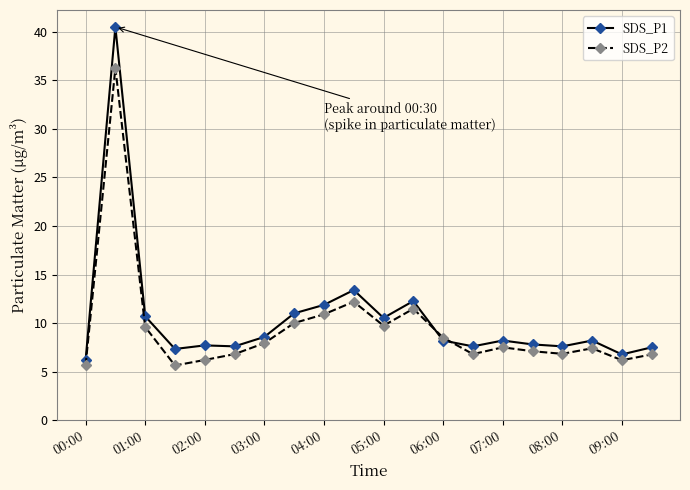

How many categories are shown in the chart?

20